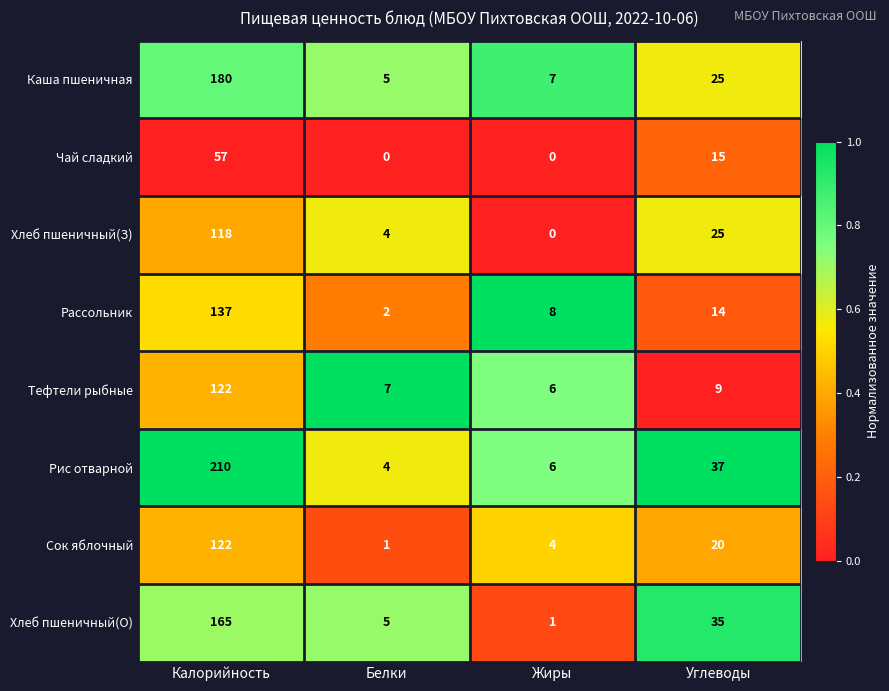

What is the total value across all series at Углеводы?

180